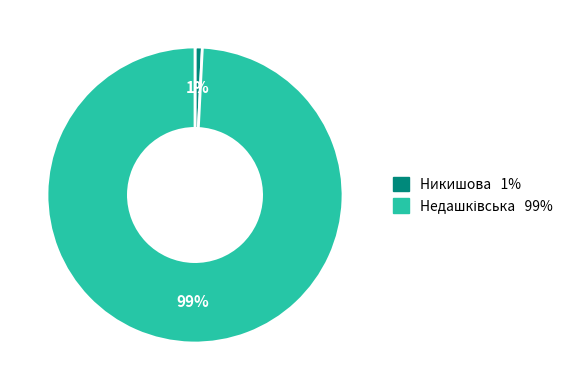

To the nearest percent, what is the average slice percentage?

50%